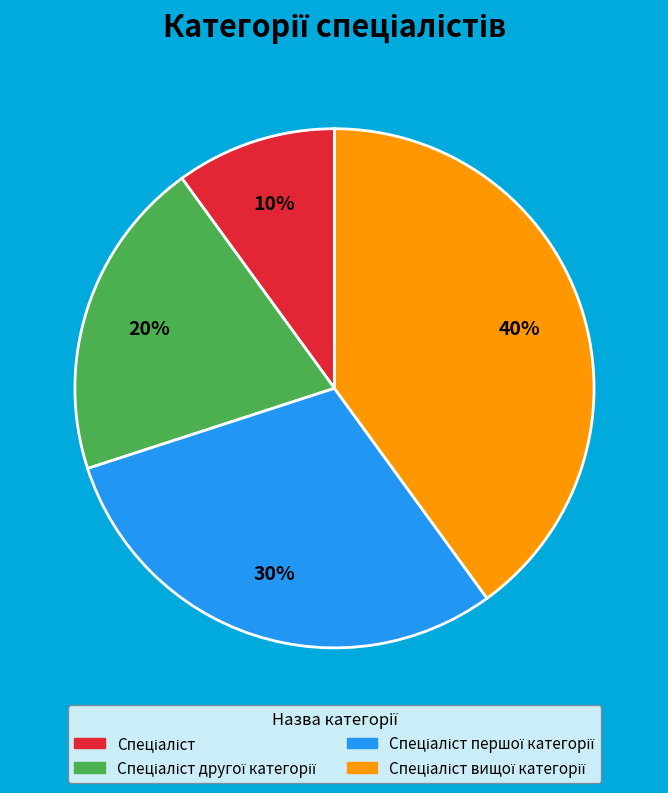

Count the number of slices in the pie.

4